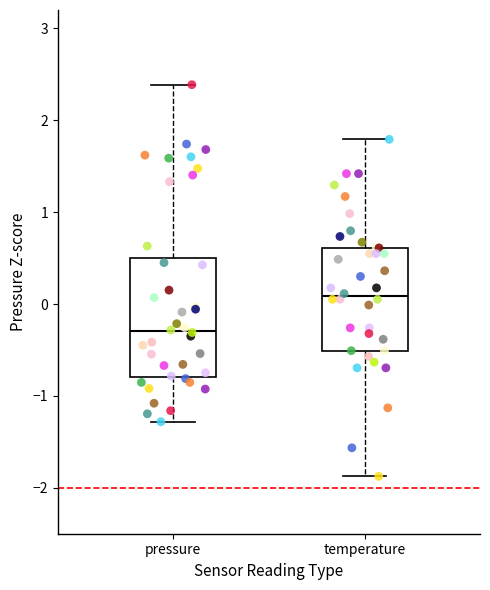

Which box has the lowest median line?

pressure